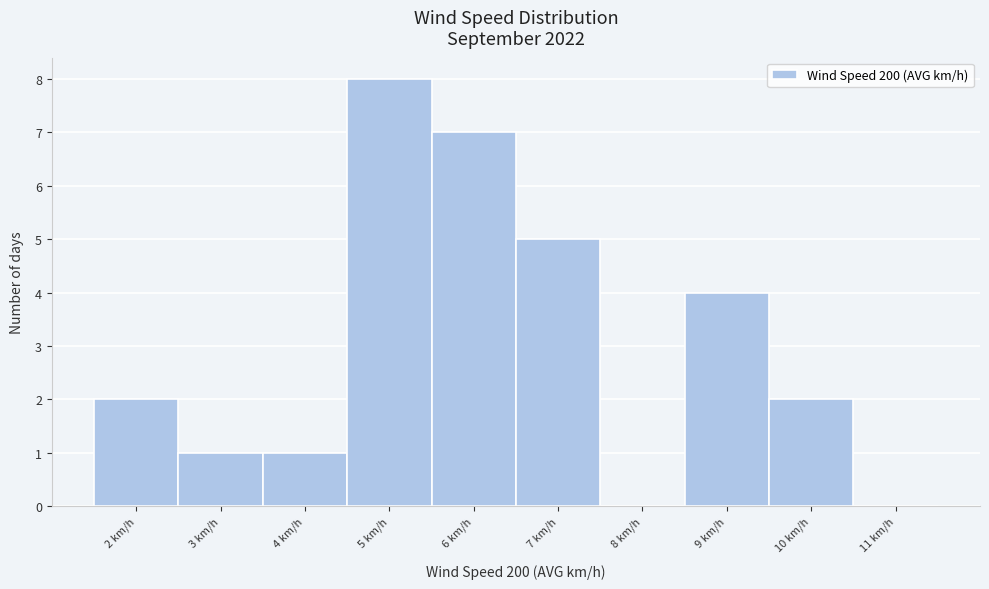

Reading left to right, extract all data points from this chart.

2 km/h=2	3 km/h=1	4 km/h=1	5 km/h=8	6 km/h=7	7 km/h=5	8 km/h=0	9 km/h=4	10 km/h=2	11 km/h=0